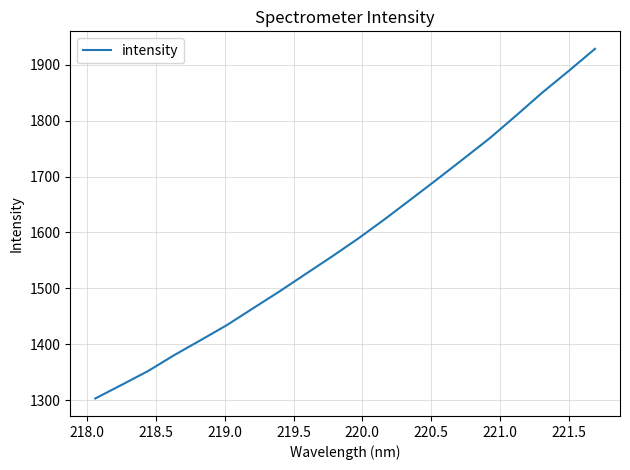

What is the smallest value displayed?

1302.7